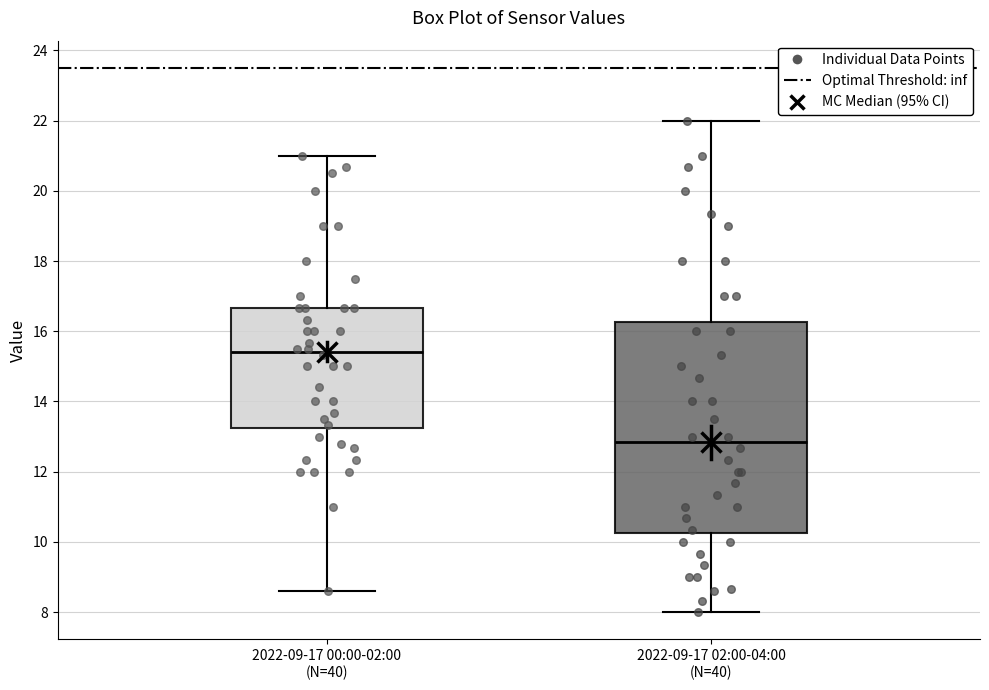

Where does the lower whisker of the box for 2022-09-17 02:00-04:00 (N=40) end on the y-axis? The values are not printed on the chart, so give them approximately, as read against the axis.

8.0